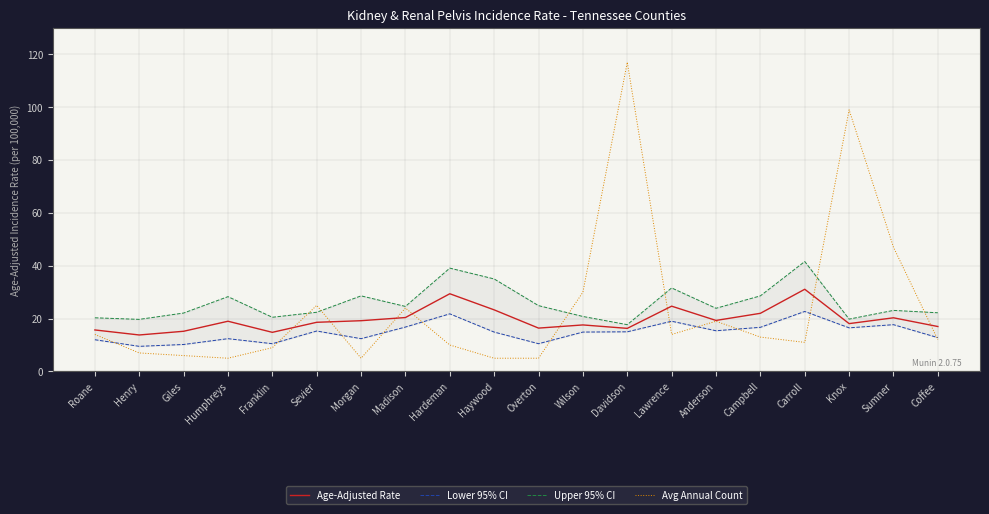

Is it true that Avg Annual Count equals 13.0 at Campbell?

True